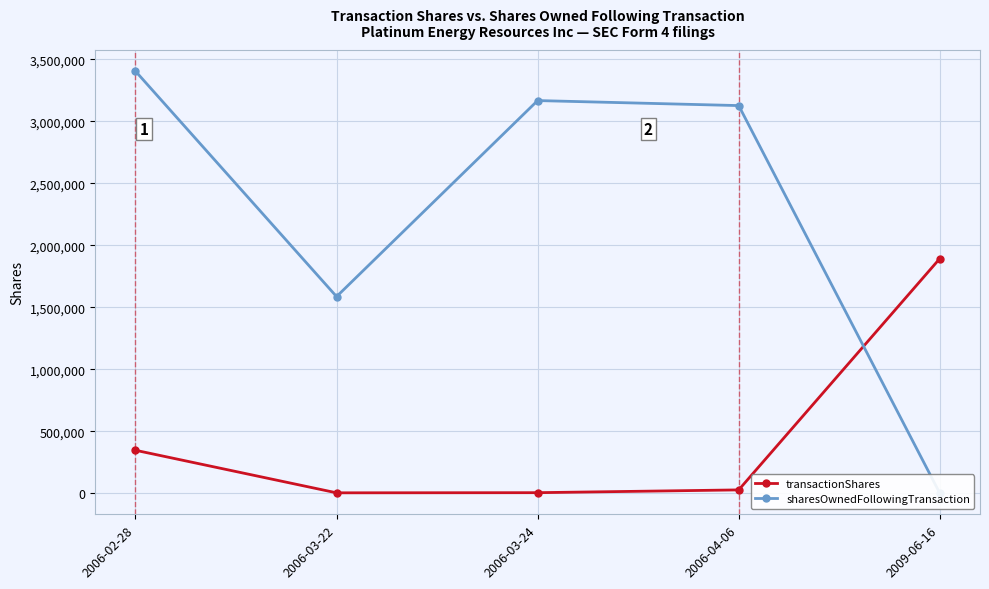

What is the maximum value for sharesOwnedFollowingTransaction?

3403800